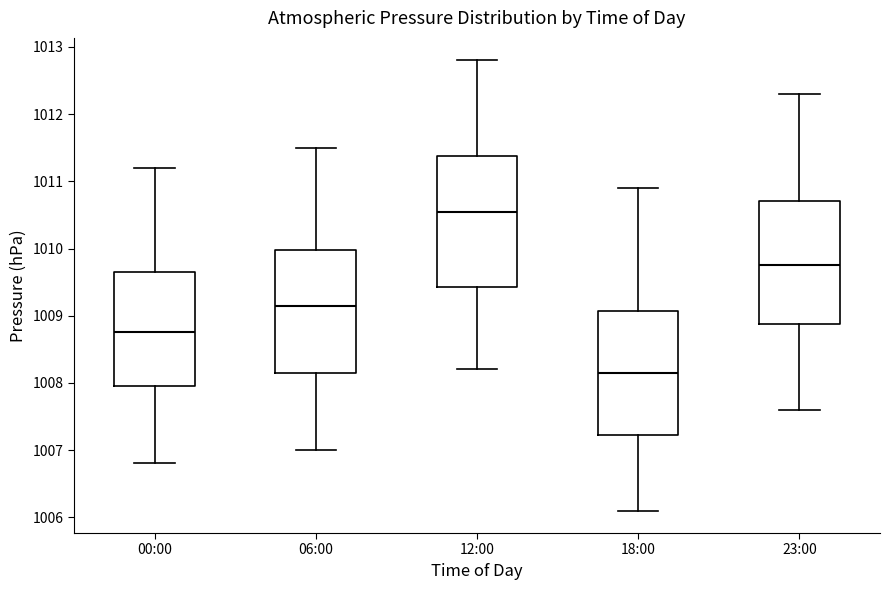

Which box's median line is the highest?

12:00